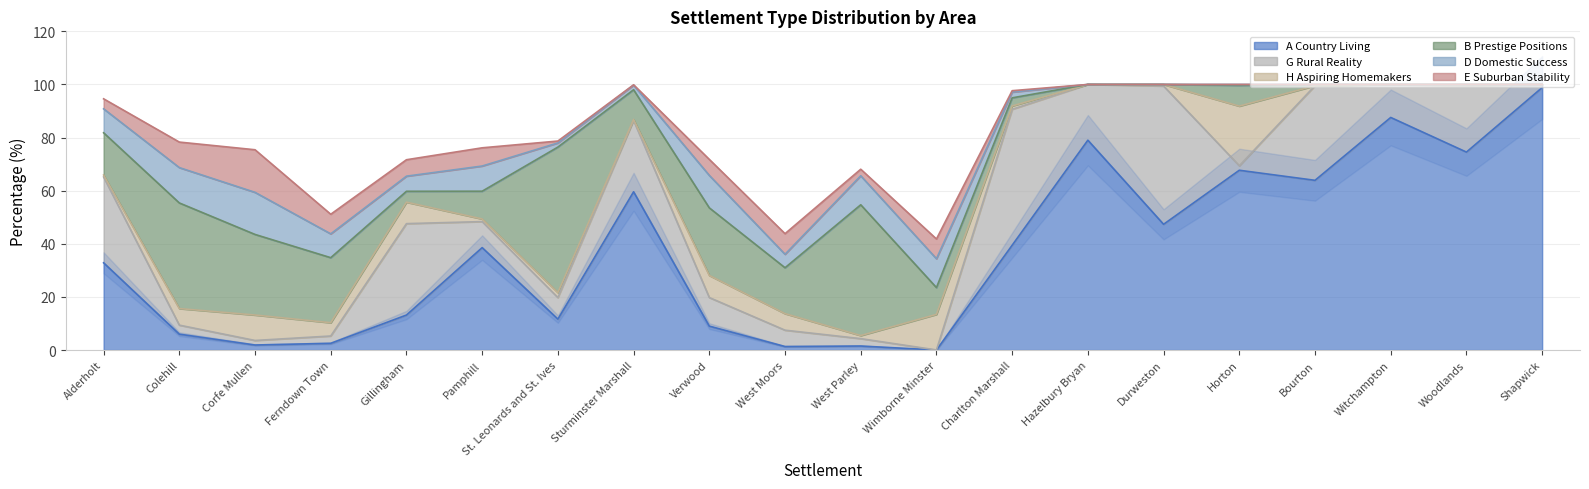

What is the total value across all series at Witchampton?

100.0